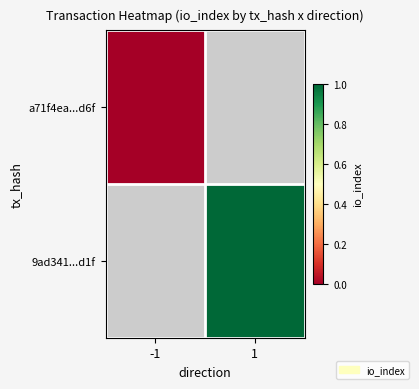

Which series has the largest range (max minus min)?

a71f4ea...d6f